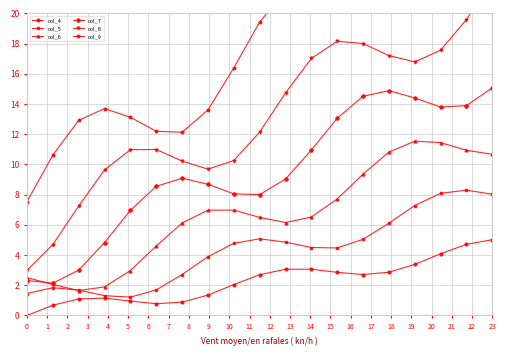

True or false: col_4 has more than 1 points higher than both neighbors.

True